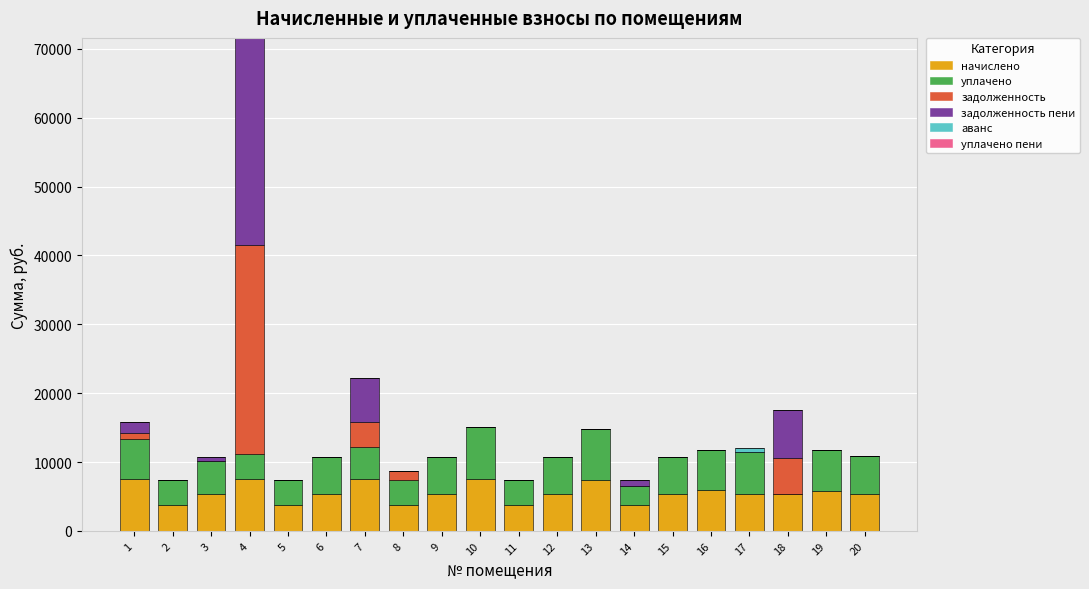

At which category is the sum across all series the highest?

4